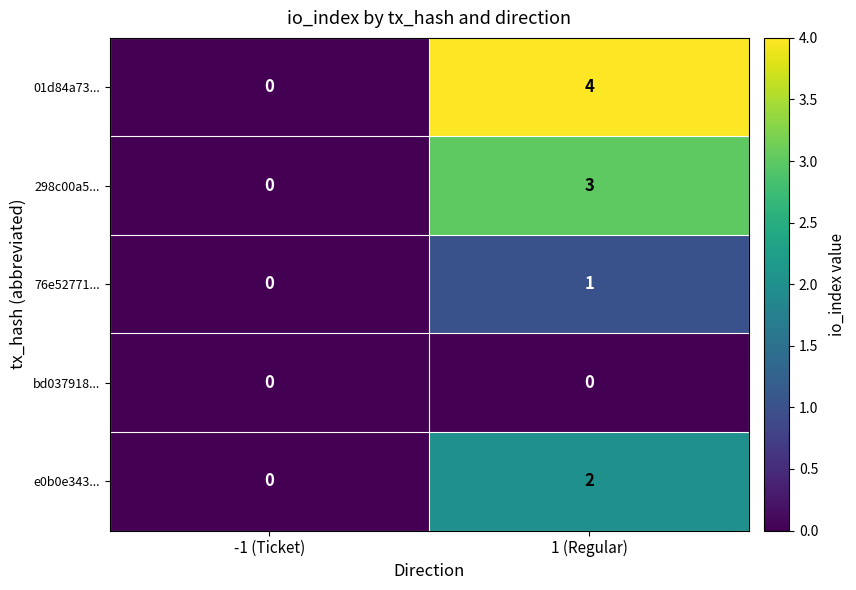

What is the sum of all 298c00a5... values?

3